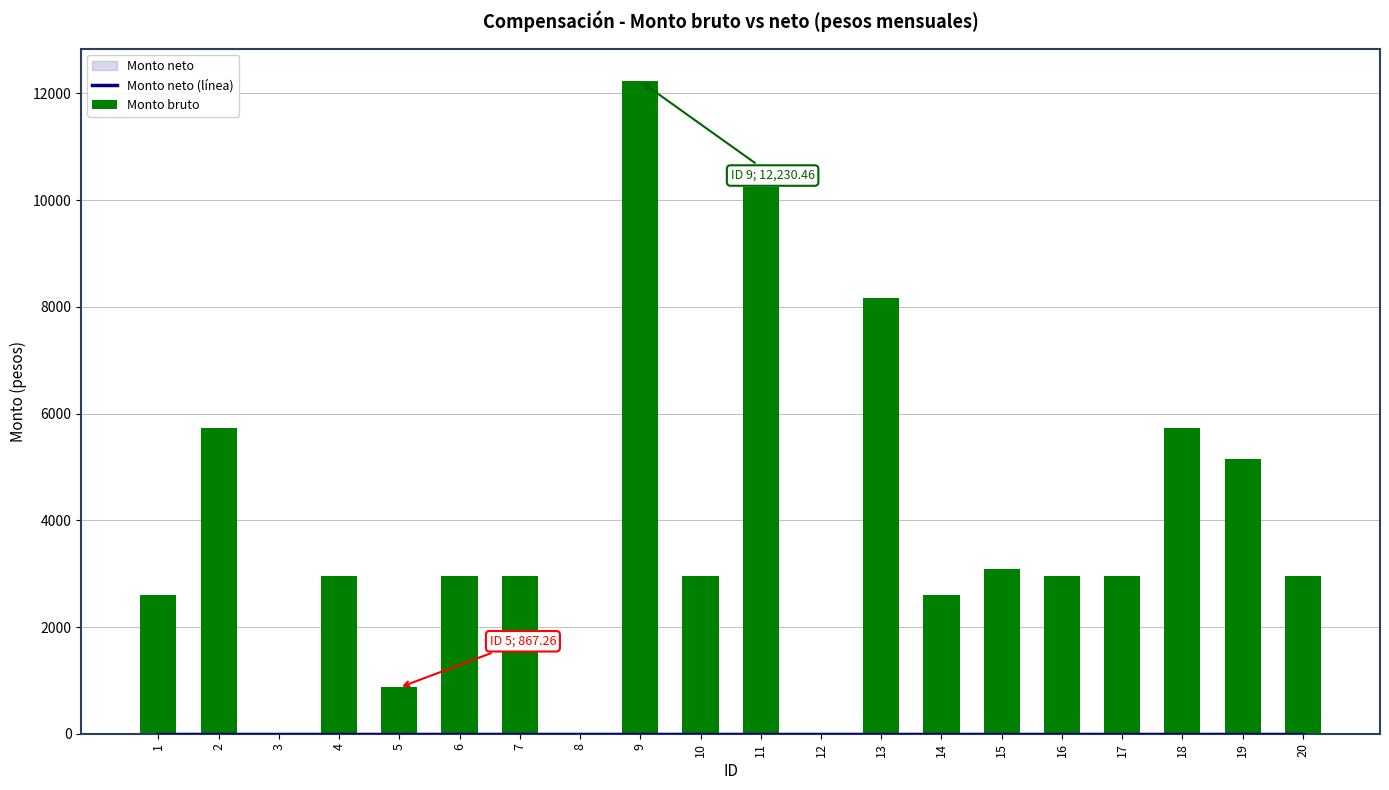

Rank the categories by Monto bruto value from highest to lowest.

9, 11, 13, 2, 18, 19, 15, 4, 6, 7, 10, 16, 17, 20, 1, 14, 5, 3, 8, 12